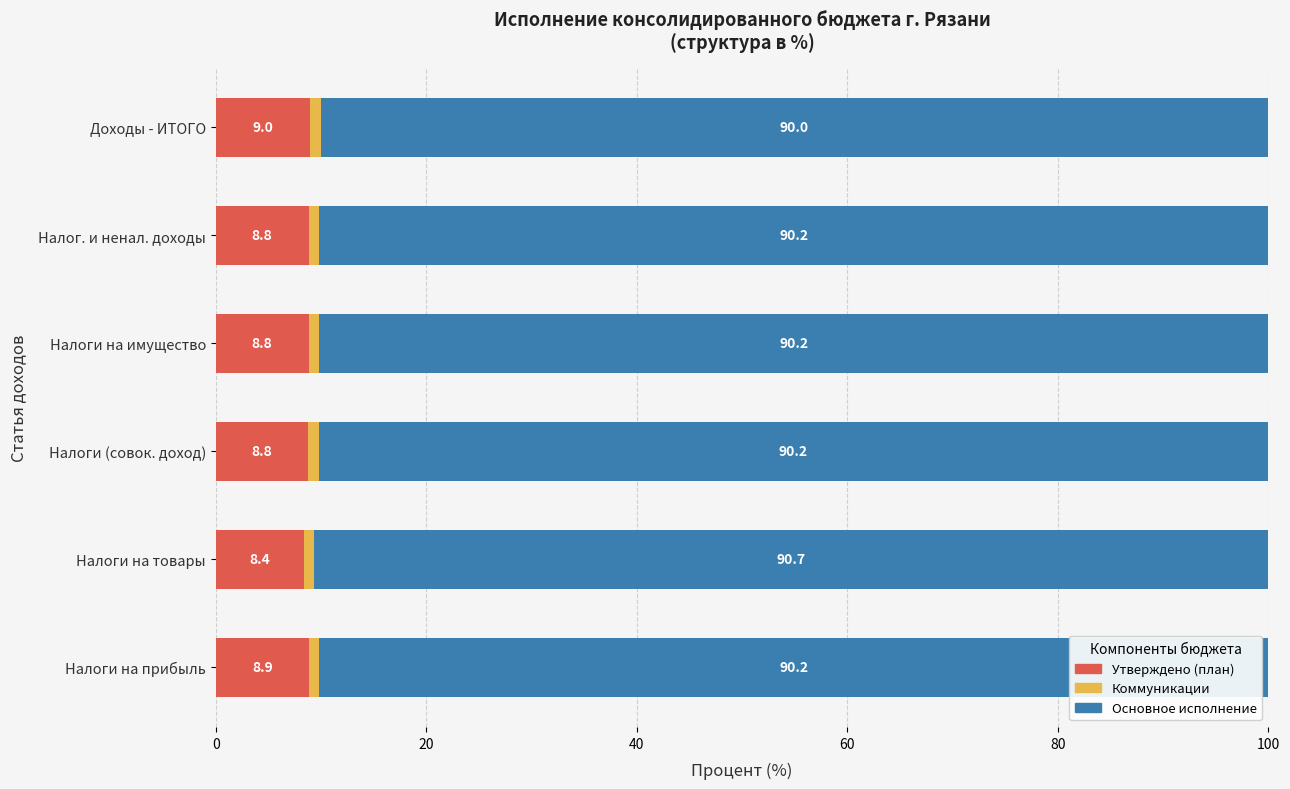

What is the total value across all series at Налоги (совок. доход)?

100.0